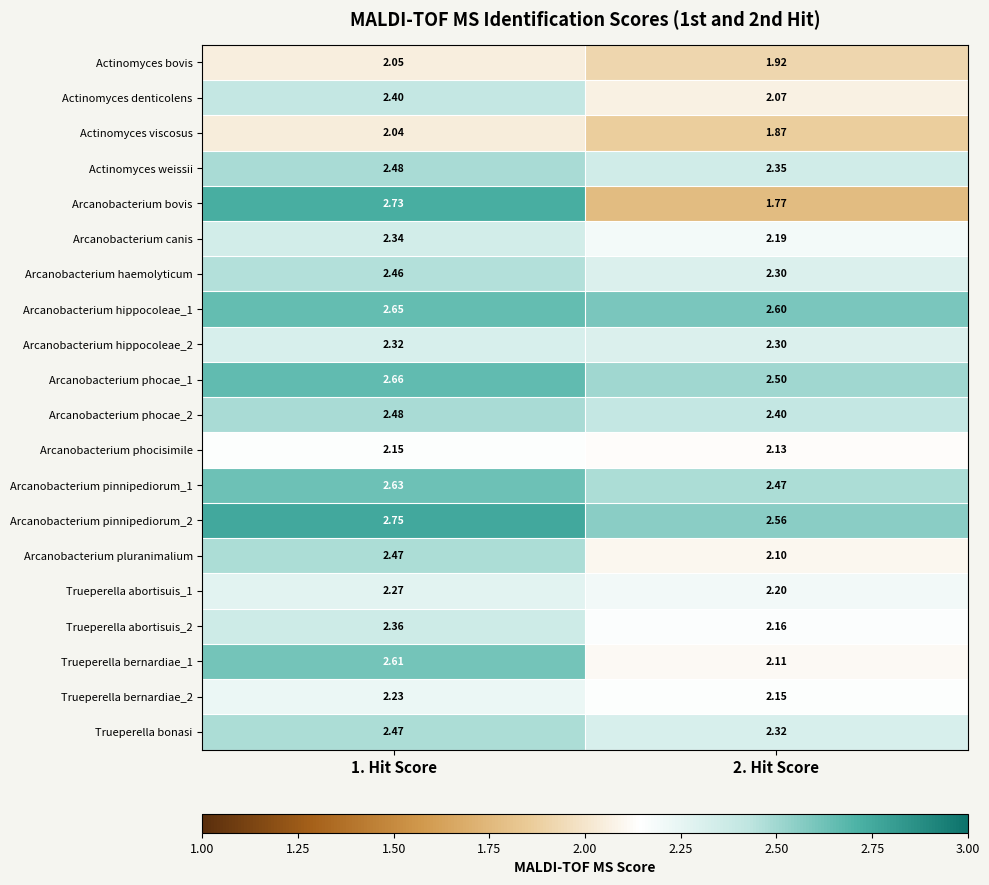

Is the value of Arcanobacterium pluranimalium at 2. Hit Score greater than the value of Actinomyces bovis at 2. Hit Score?

Yes